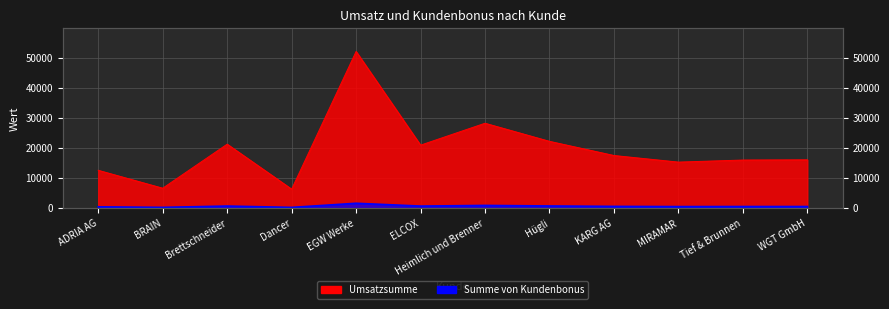

What is the difference between the second highest and minimum values in the Summe von Kundenbonus series?

659.0